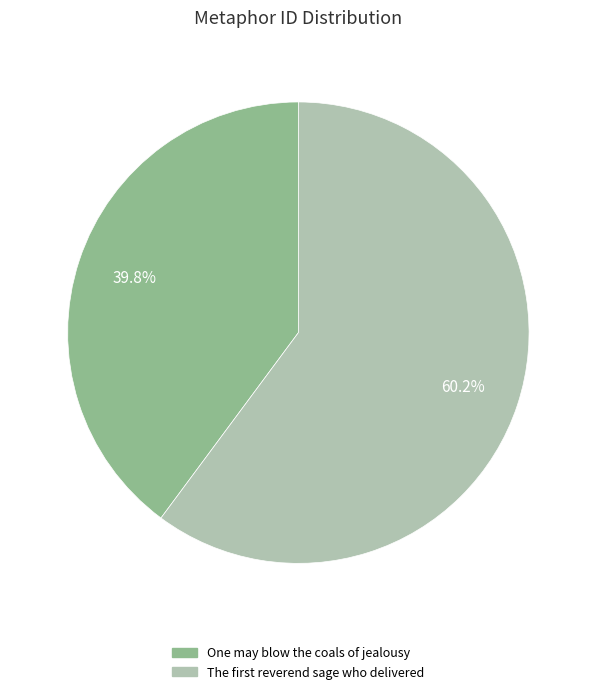

Rank the categories by value from lowest to highest.

One may blow the coals of jealousy, The first reverend sage who delivered